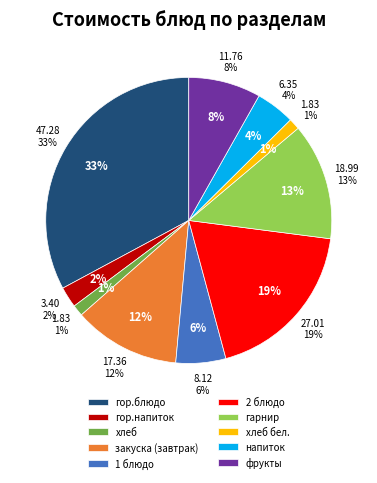

Which slice is the smallest?

хлеб